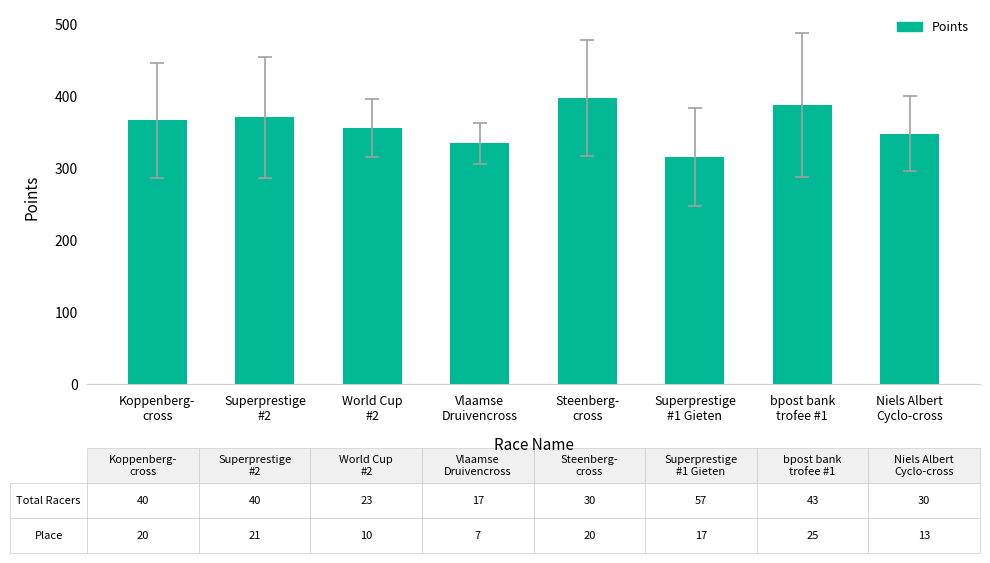

What is the minimum value shown in the chart?

314.9